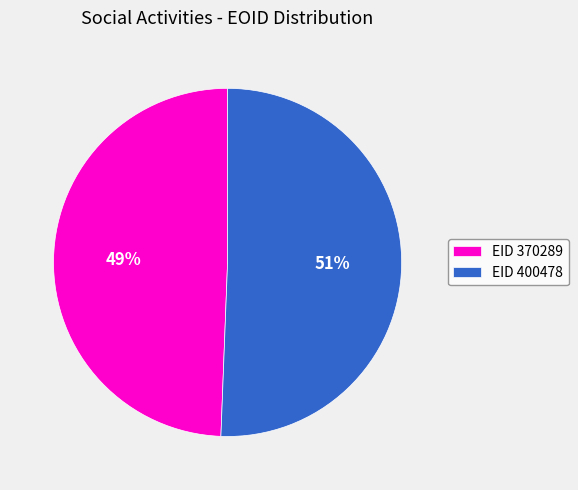

To the nearest percent, what is the average slice percentage?

50%